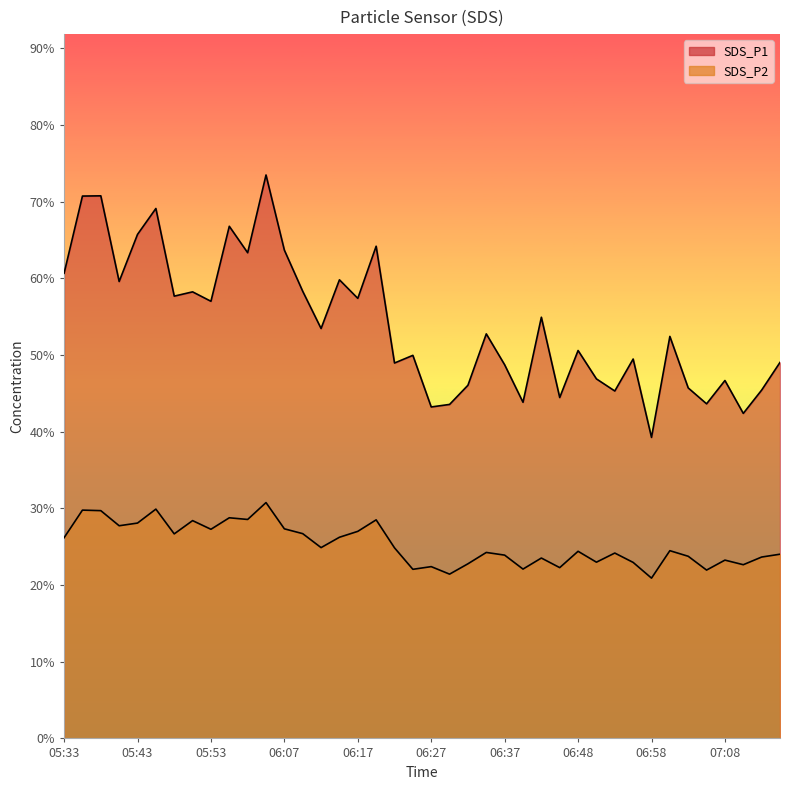

How many interior local valleys does the SDS_P2 series have?

13